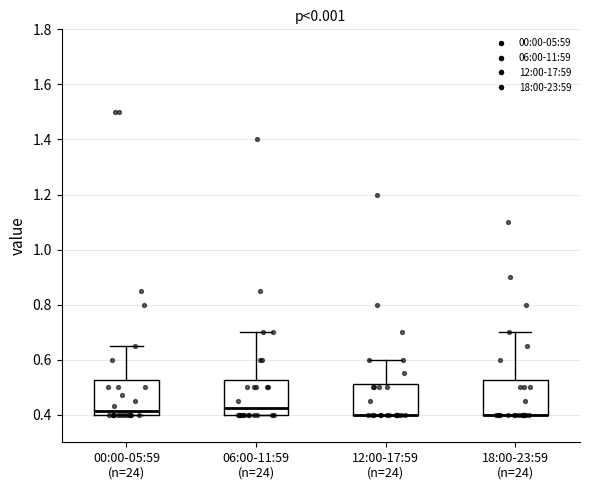

Where does the median line of the box for 06:00-11:59 (n=24) sit on the y-axis? The values are not printed on the chart, so give them approximately, as read against the axis.

0.42